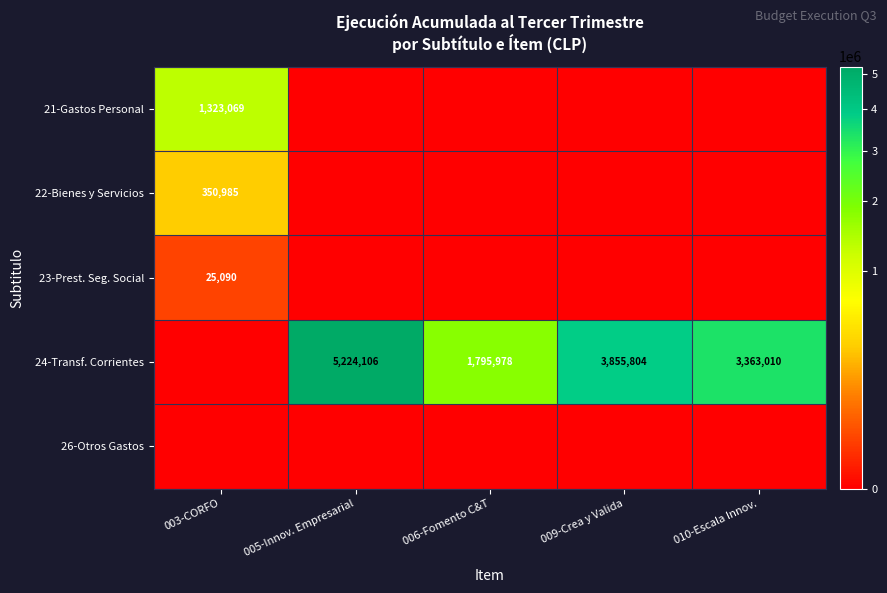

Is it true that 24-Transf. Corrientes equals 5224106 at 005-Innov. Empresarial?

True